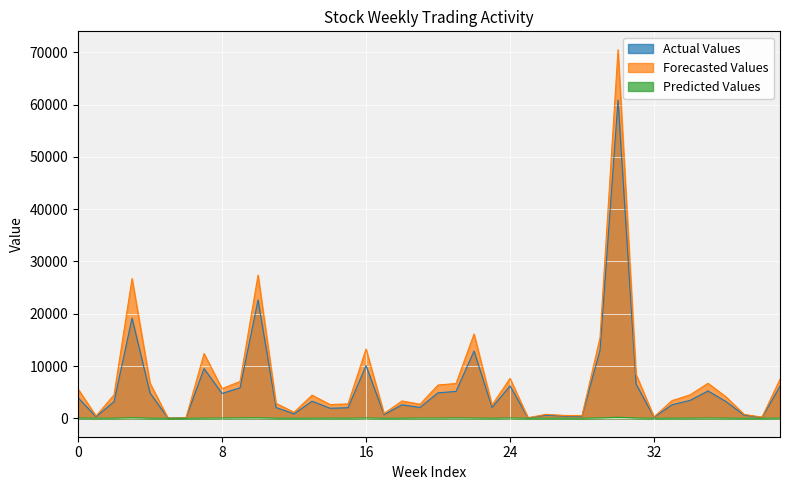

What is the difference between the Forecasted Values values at 29/10/2023 and 28/04/2024?

3722